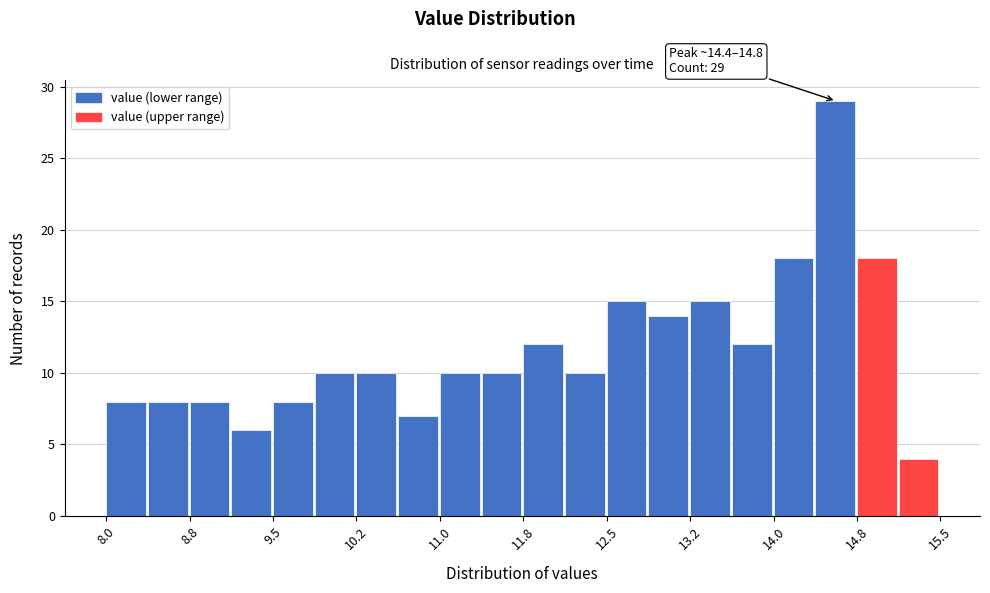

Around what value on the x-axis is the tallest bar? Give the approximate position of its centre, as read against the axis.

14.6